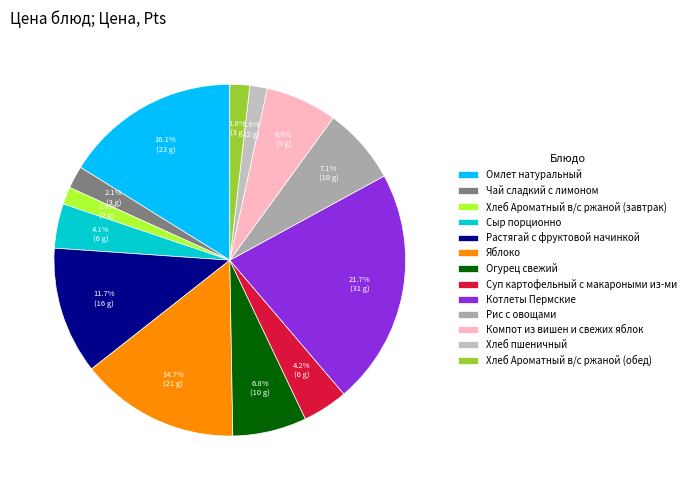

Count the number of slices in the pie.

13